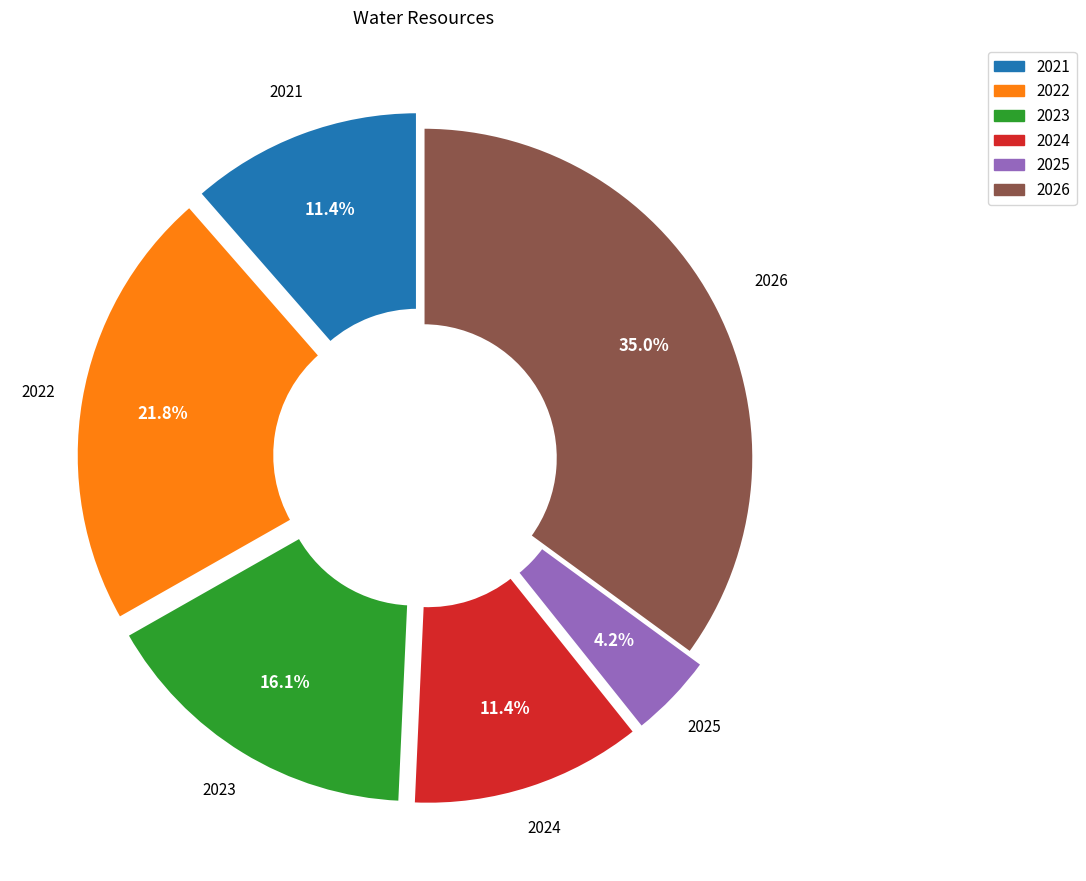

The 2021 slice represents 22% of the pie. True or false?

False